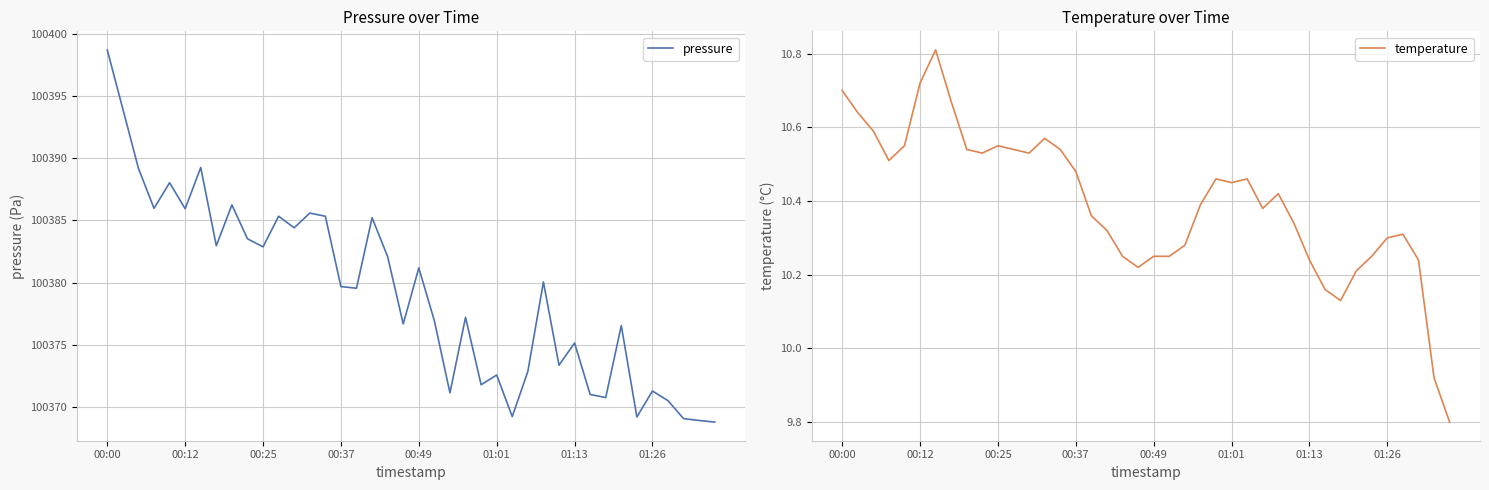

What is the difference between the maximum and second lowest values in the temperature series?

0.9